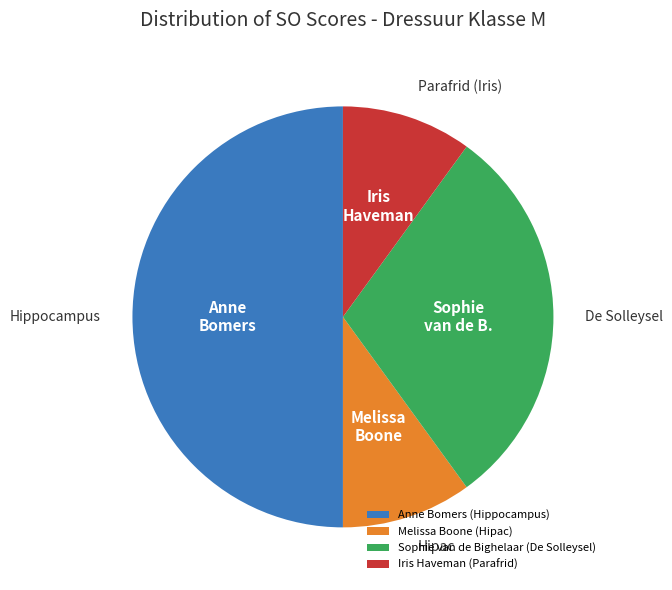

How many segments does this pie chart have?

4